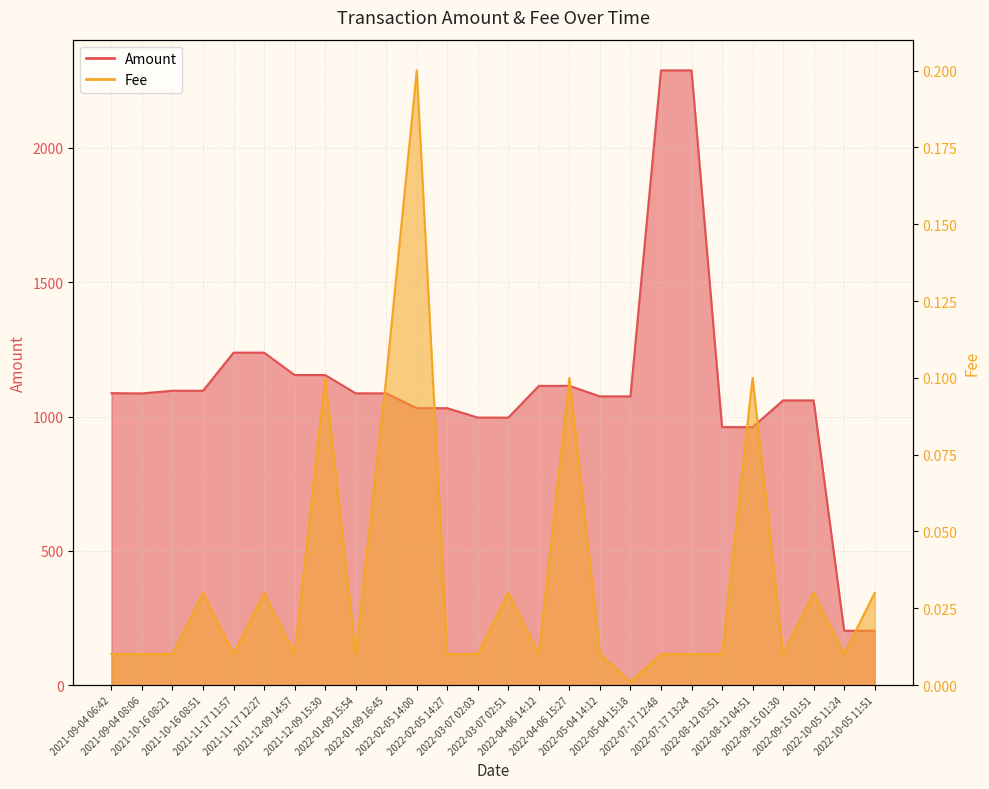

What is the label of the 19th point from the left?

2022-07-17 12:48